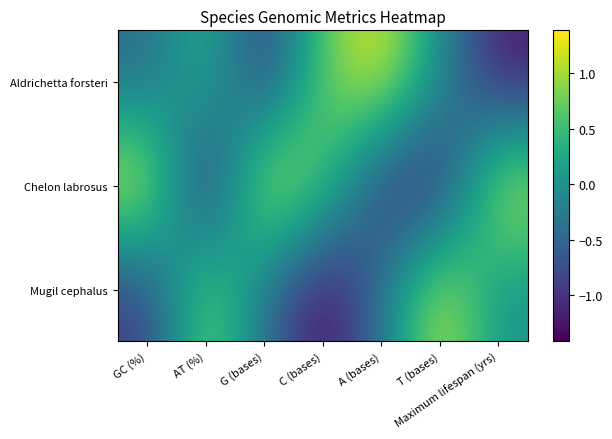

Reading left to right, extract all data points from this chart.

Aldrichetta forsteri: GC (%)=-0.5	AT (%)=0.5	G (bases)=-1.0	C (bases)=0.7	A (bases)=1.4	T (bases)=-0.0	Maximum lifespan (yrs)=-1.2
Chelon labrosus: GC (%)=1.4	AT (%)=-1.4	G (bases)=1.4	C (bases)=0.7	A (bases)=-1.0	T (bases)=-1.2	Maximum lifespan (yrs)=1.2
Mugil cephalus: GC (%)=-0.9	AT (%)=0.9	G (bases)=-0.4	C (bases)=-1.4	A (bases)=-0.3	T (bases)=1.2	Maximum lifespan (yrs)=0.0